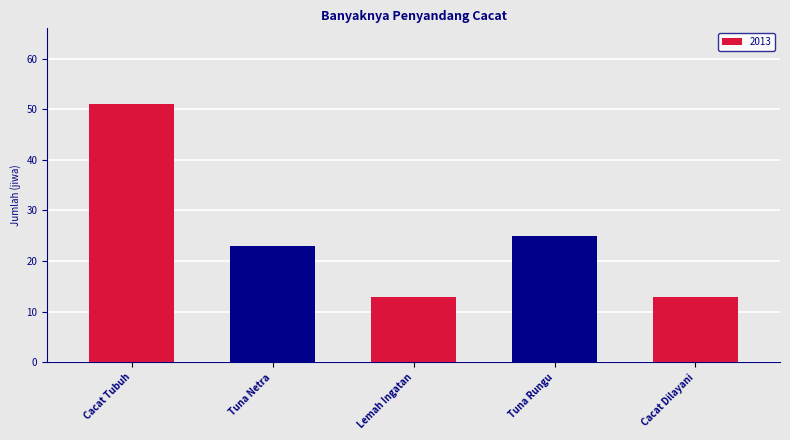

The value at Tuna Rungu is 7. True or false?

False